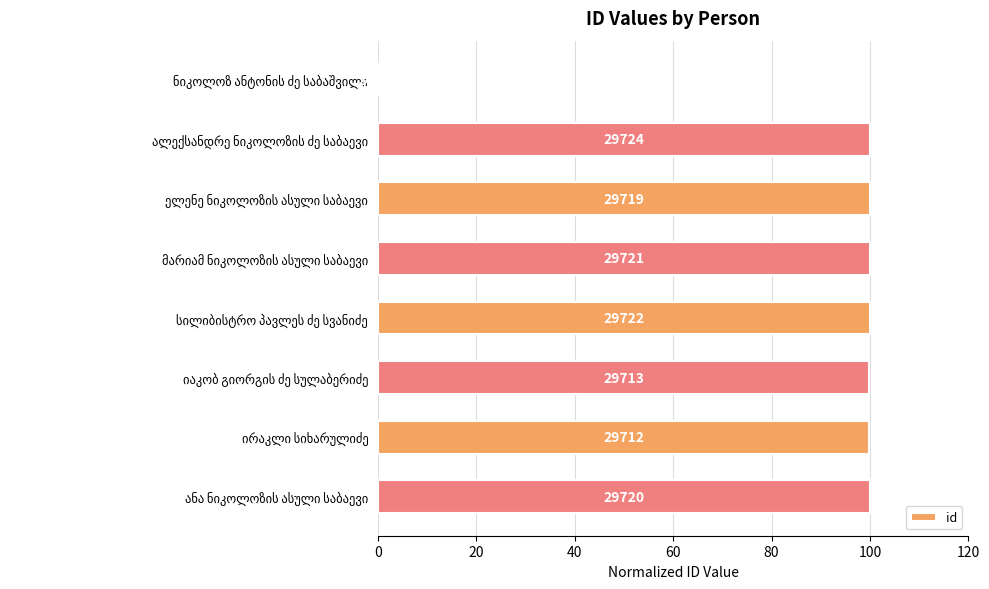

Are the bars horizontal?

Yes